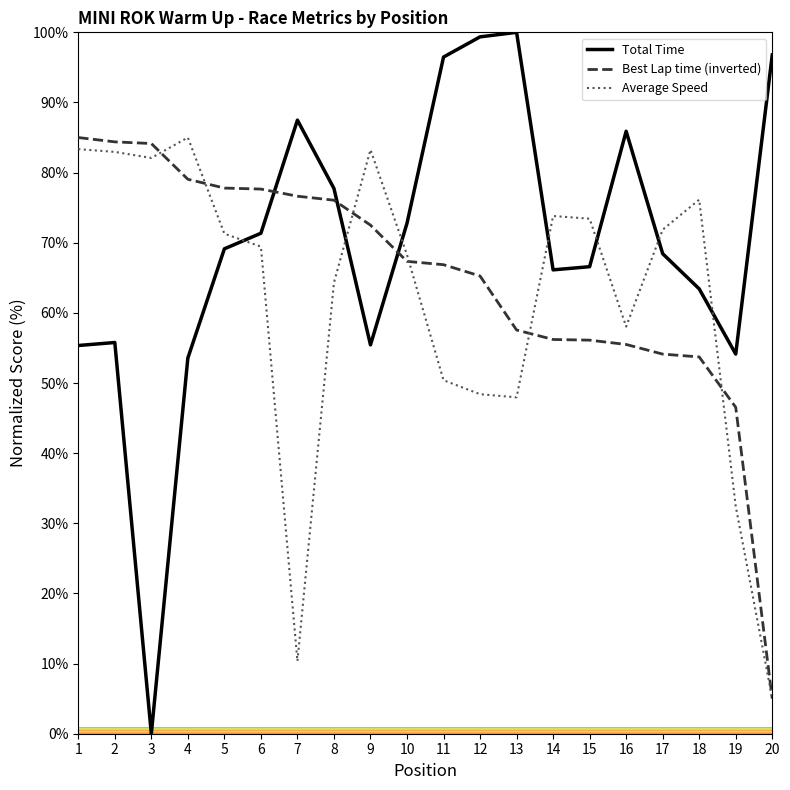

Count the number of categories in the chart.

20